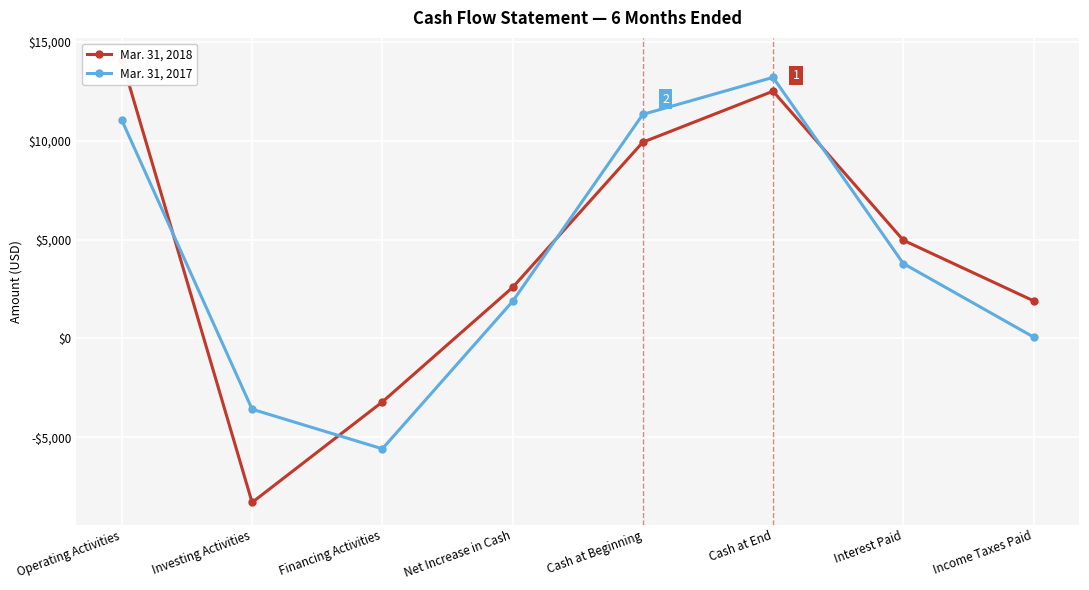

What is the lowest value of the Mar. 31, 2018 series?

-8291